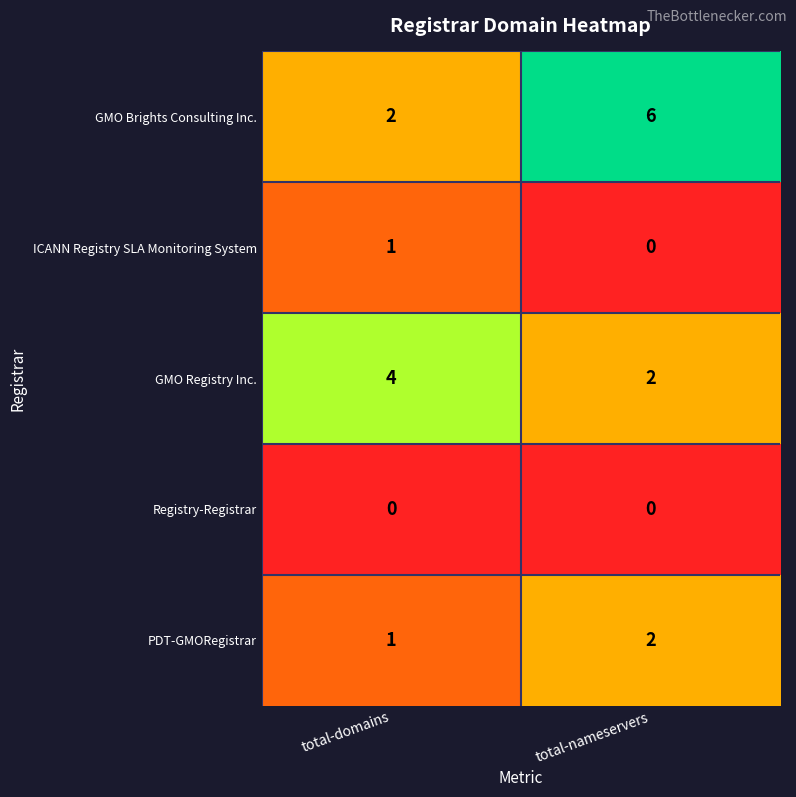

Count the number of categories in the chart.

2